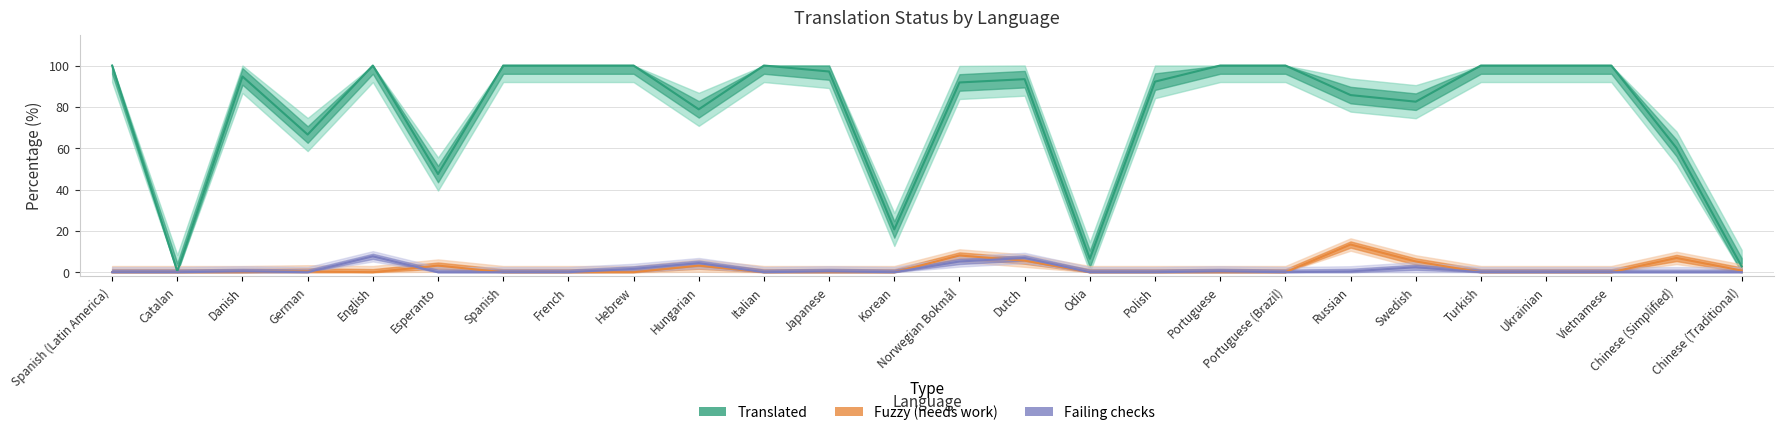

How many lines are shown in the chart?

3